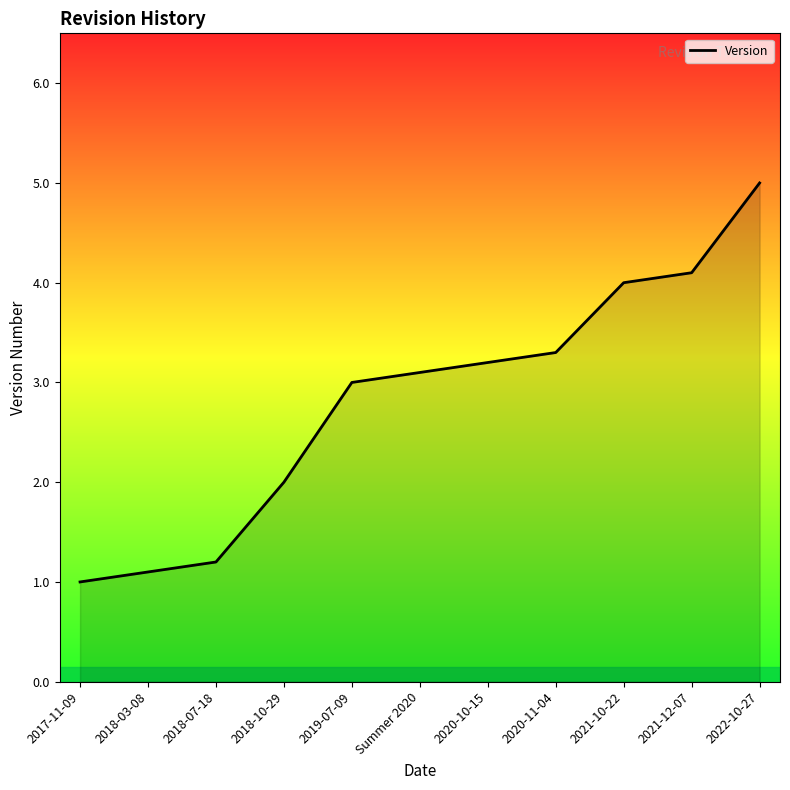

What position from the left is 2018-10-29?

4